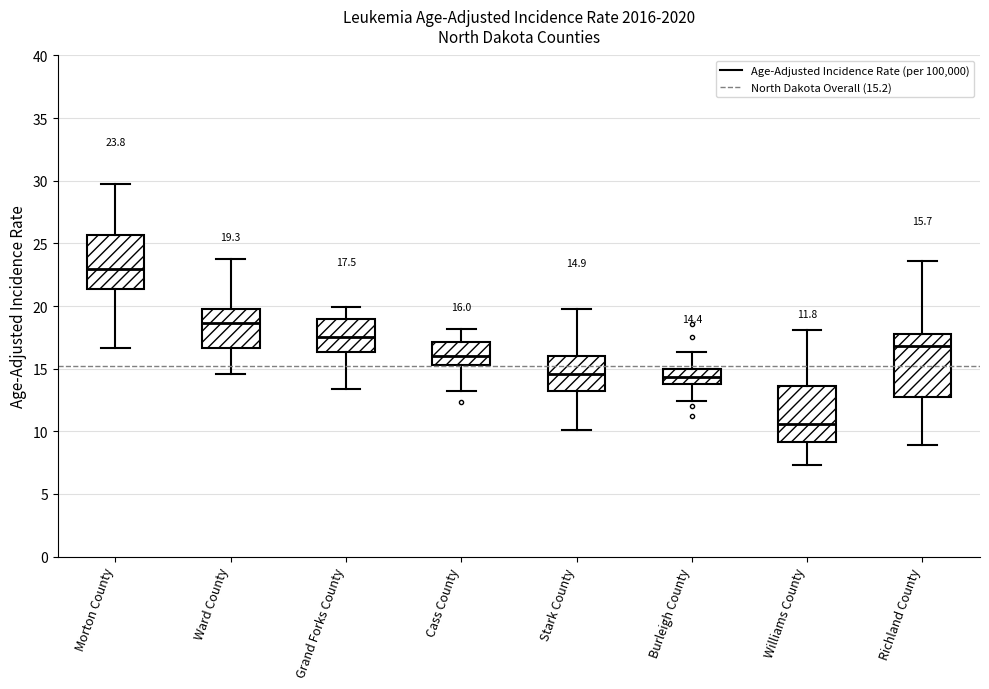

Which box's median line is the highest?

Morton County